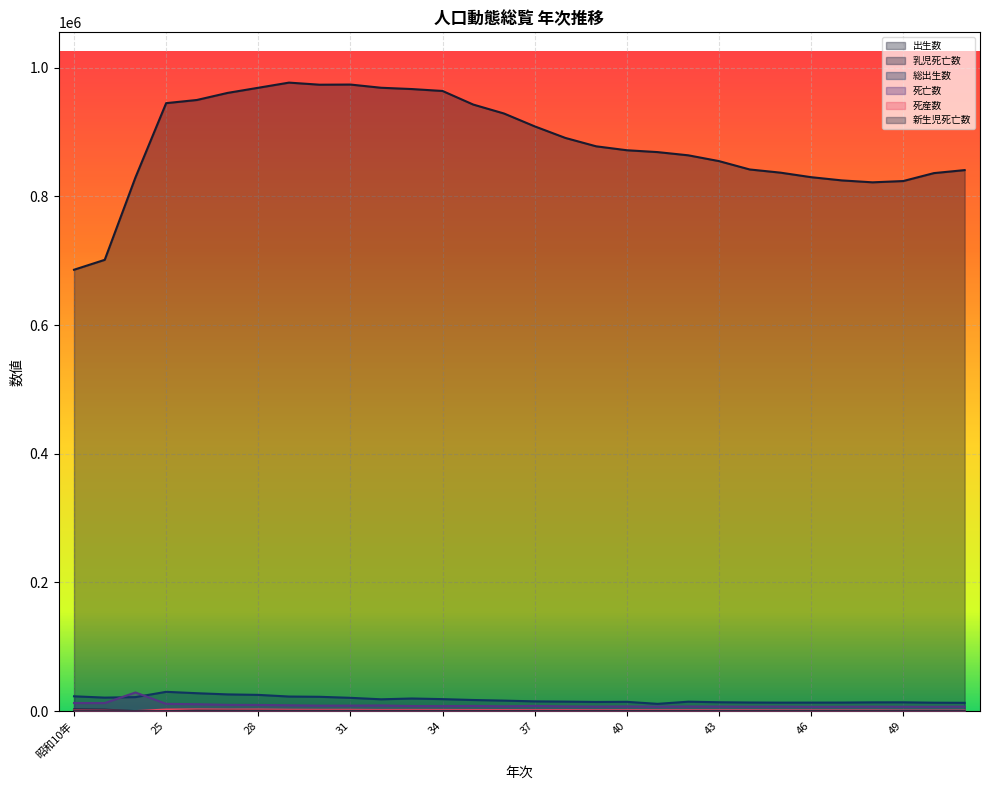

The 死亡数 series shows 13436 at 28. True or false?

False